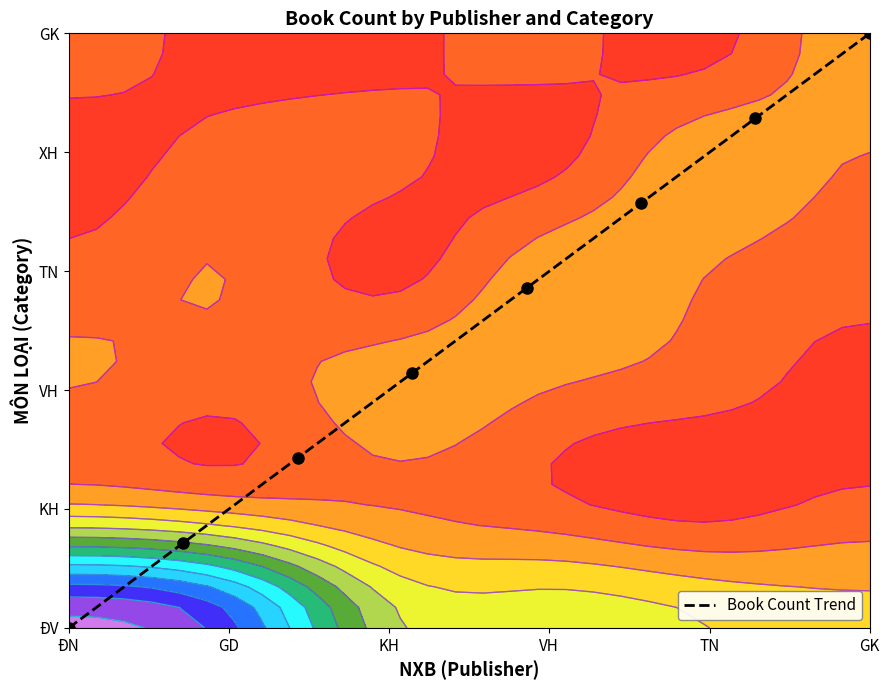

What is the maximum value shown in the chart?

5.0